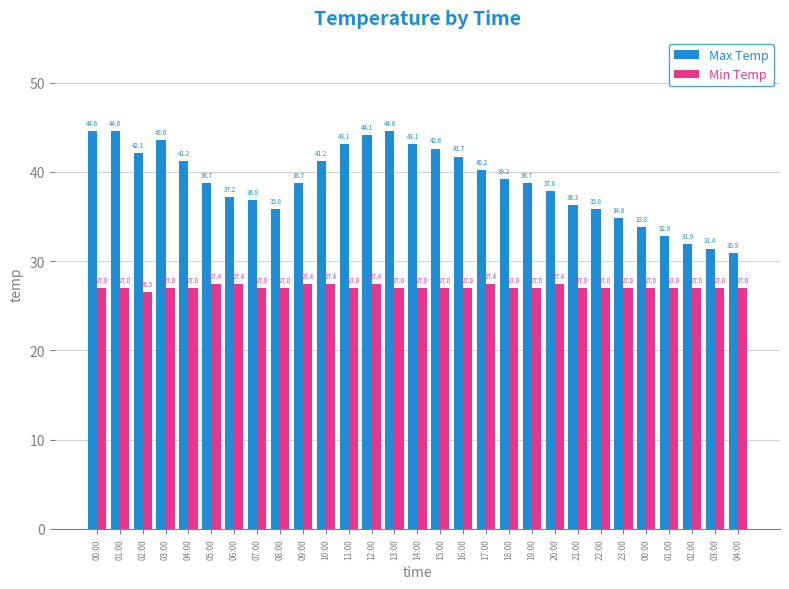

Which series has the widest spread of values?

Max Temp